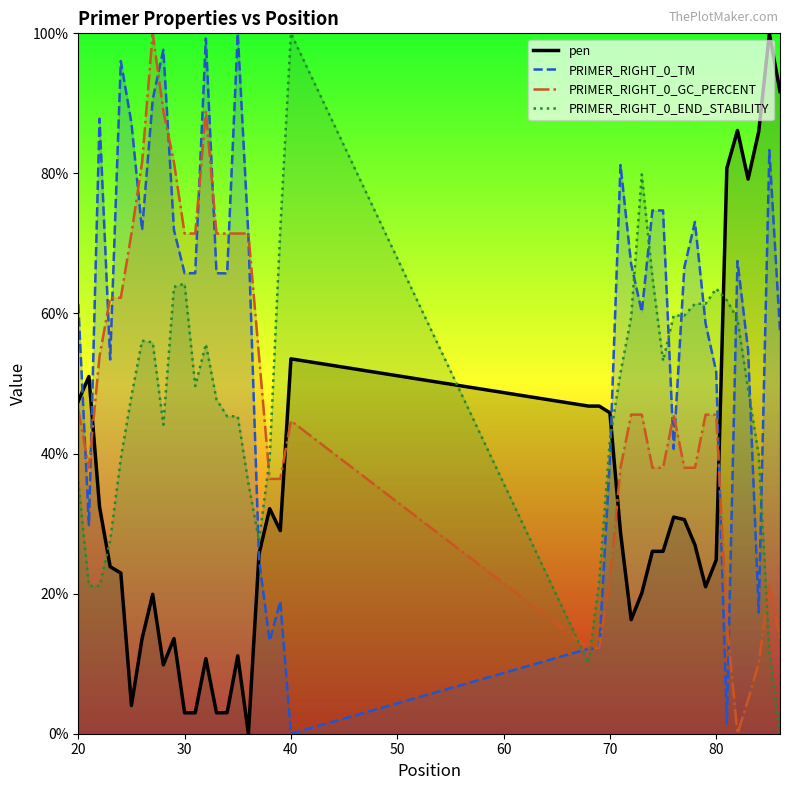

What are all the series names shown in the legend?

pen, PRIMER_RIGHT_0_TM, PRIMER_RIGHT_0_GC_PERCENT, PRIMER_RIGHT_0_END_STABILITY